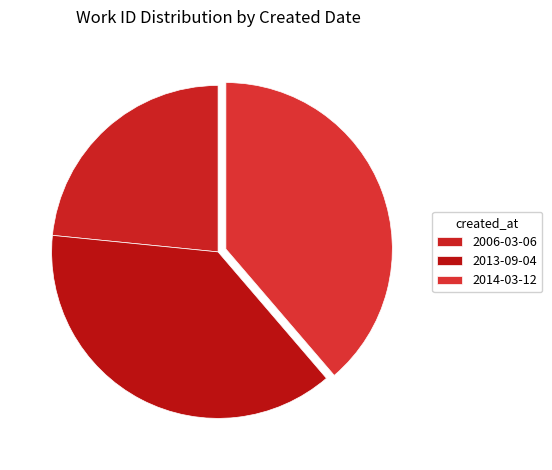

To the nearest percent, what is the average slice percentage?

33%